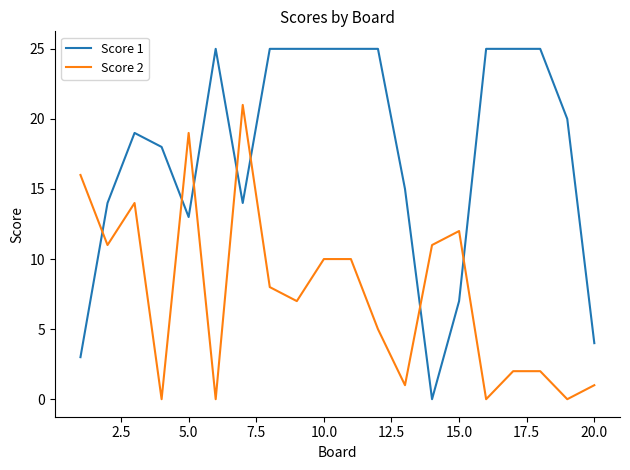

Is this an area chart (filled region under the line)?

No